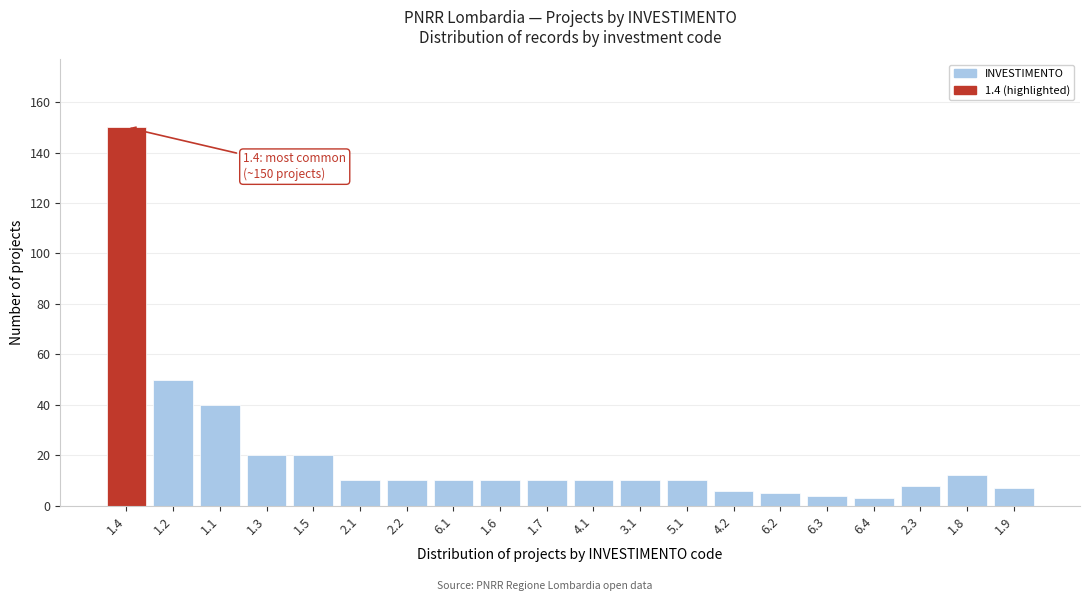

Reading left to right, what are all the values shown in this chart?

150	50	40	20	20	10	10	10	10	10	10	10	10	6	5	4	3	8	12	7